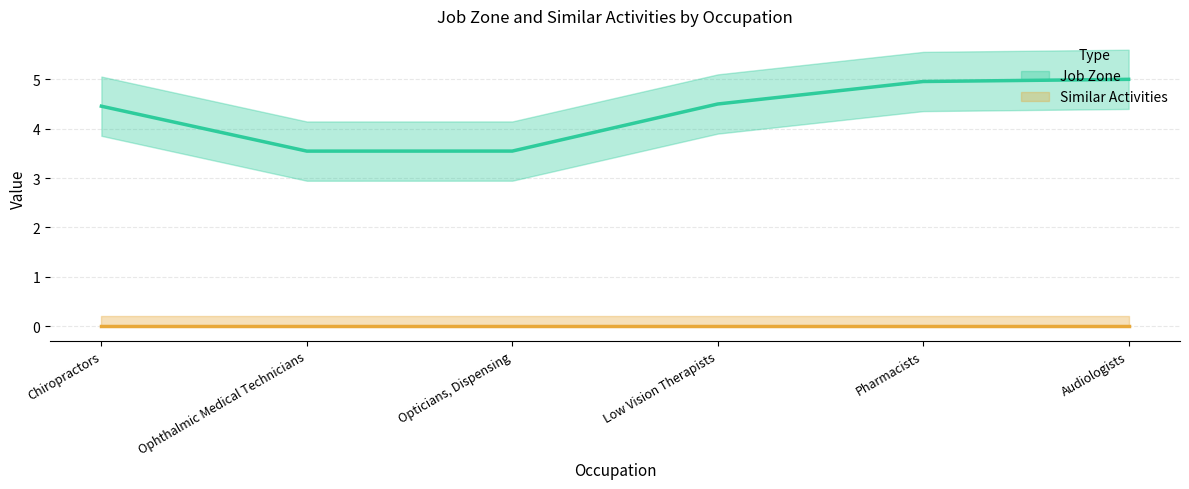

What are all the series names shown in the legend?

Job Zone, Similar Activities